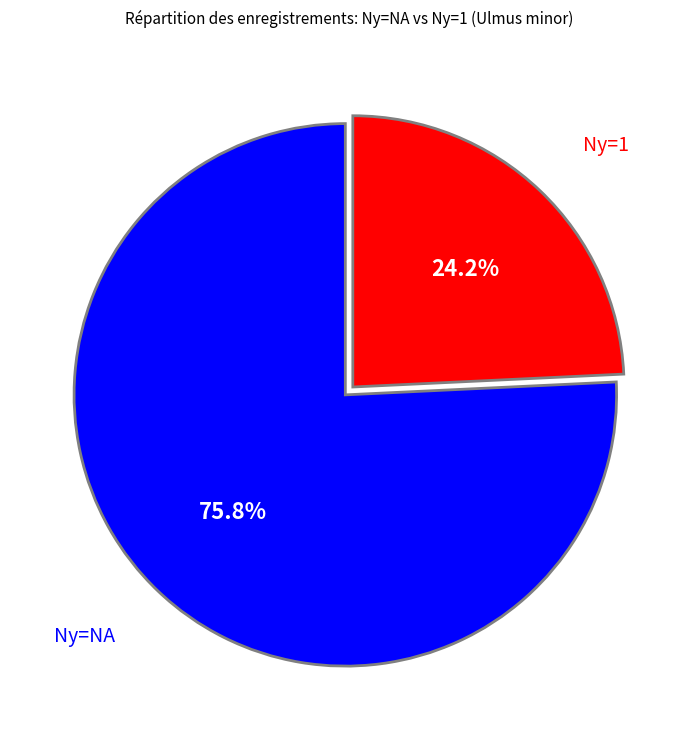

Between Ny=1 and Ny=NA, which is larger?

Ny=NA